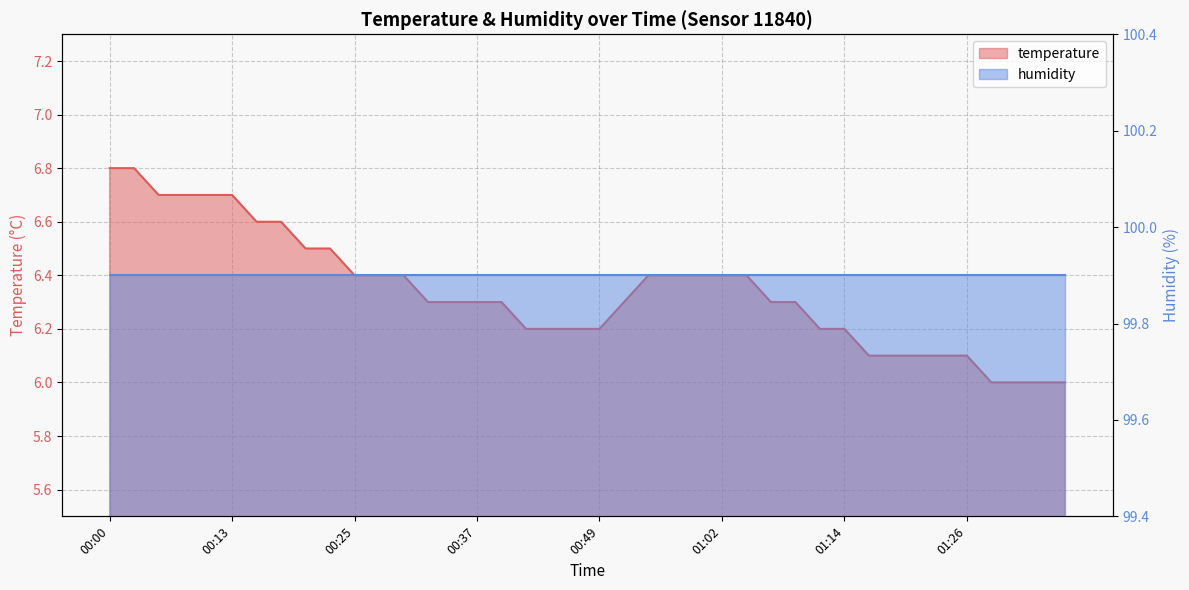

Between 00:20 and 00:27, which is larger?

00:20